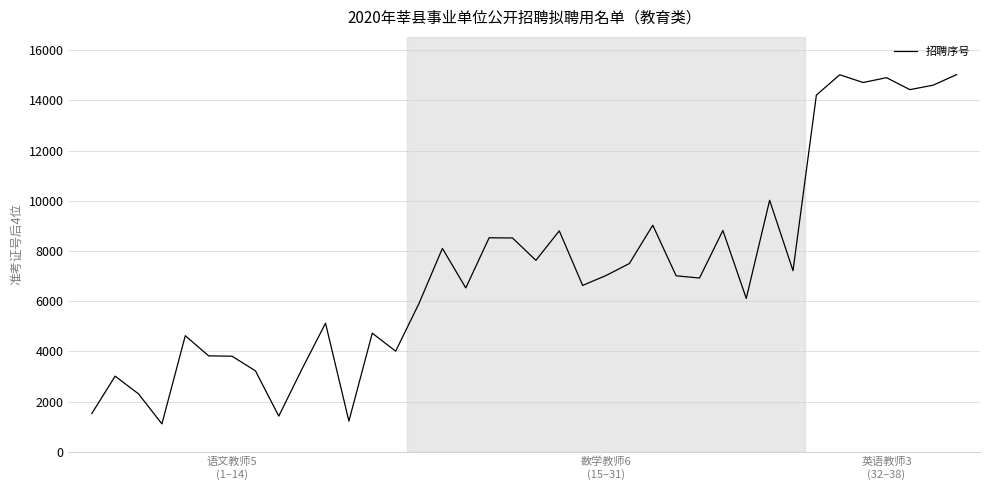

What is the maximum value shown in the chart?

15029